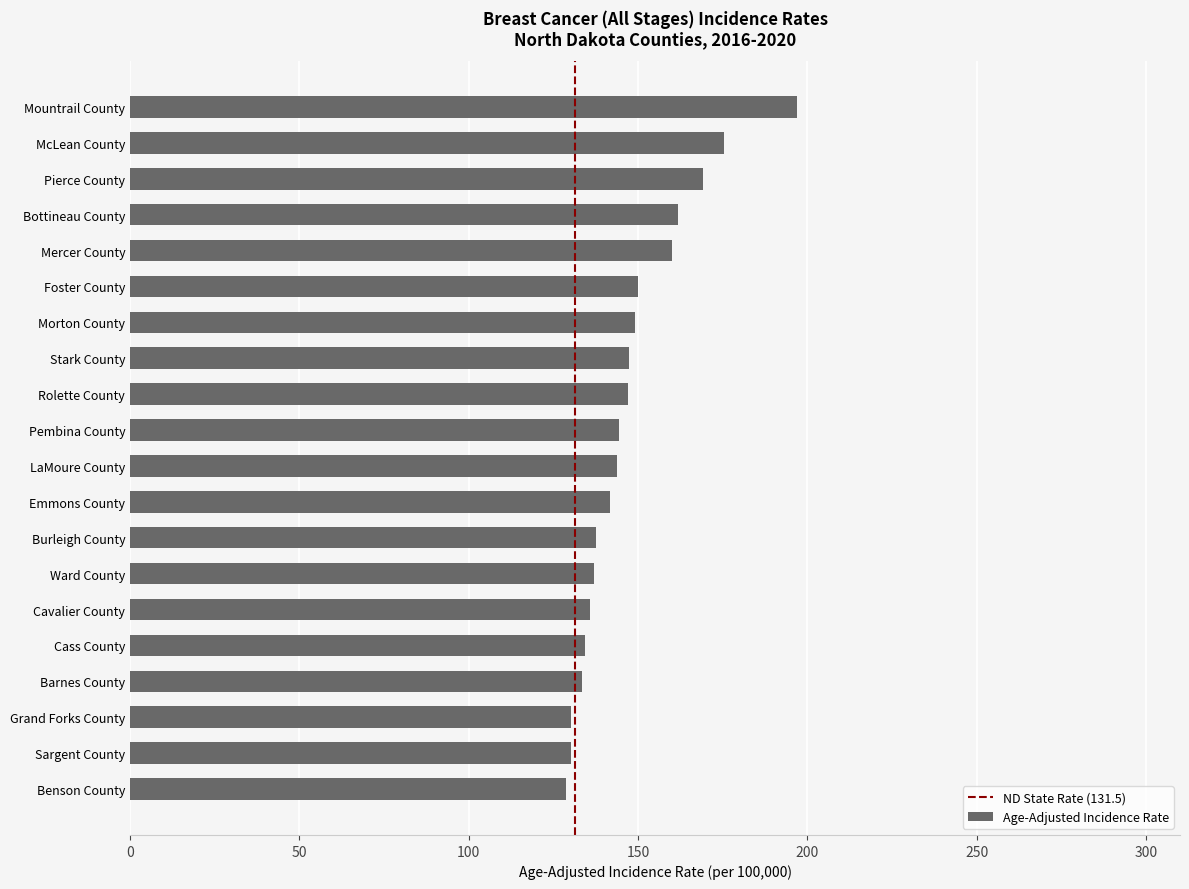

What is the label of the 10th bar from the top?

Pembina County